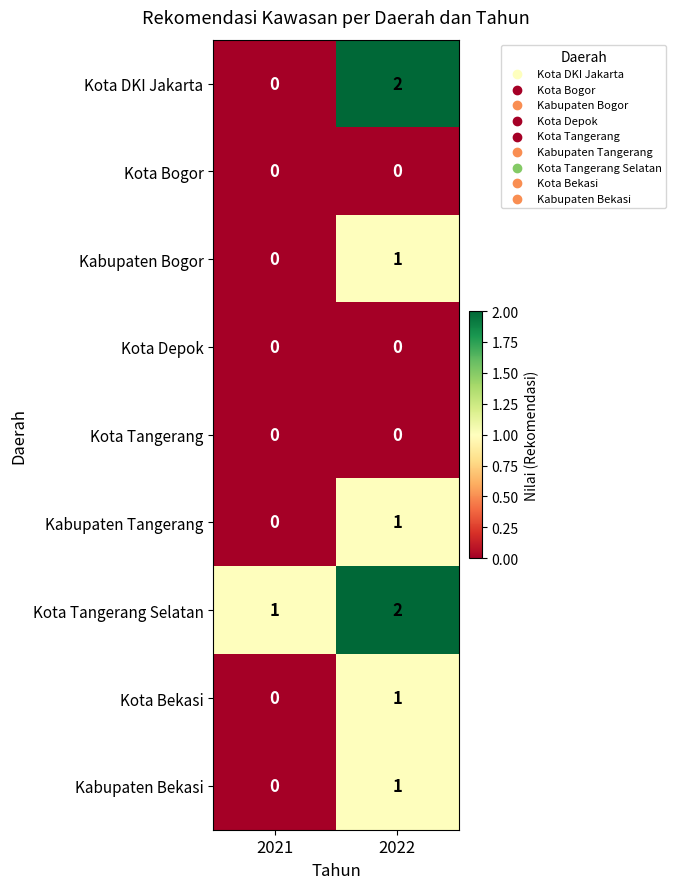

At which category is the sum across all series the highest?

2022